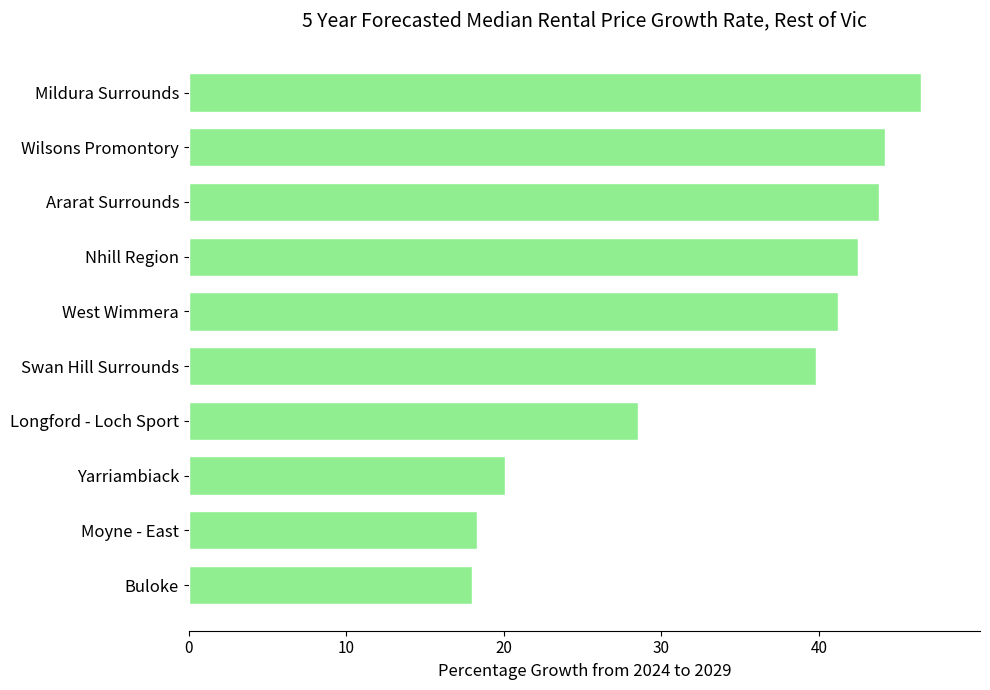

What is the difference between the maximum and minimum values?

28.5